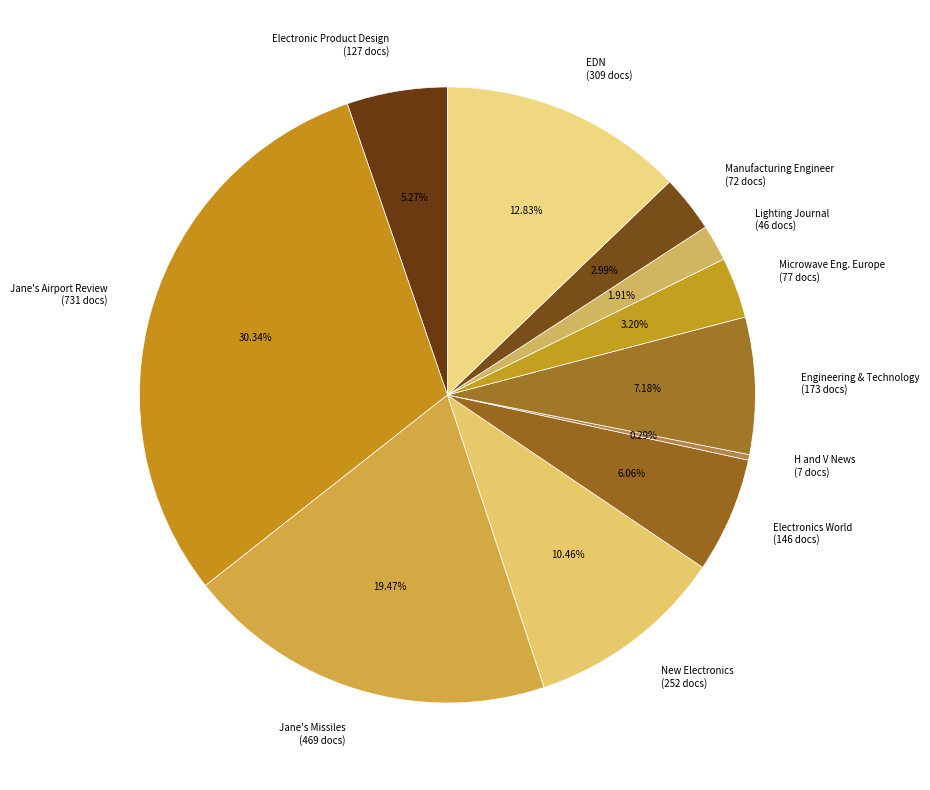

Between Manufacturing Engineer (72 docs) and Jane's Airport Review (731 docs), which is larger?

Jane's Airport Review (731 docs)